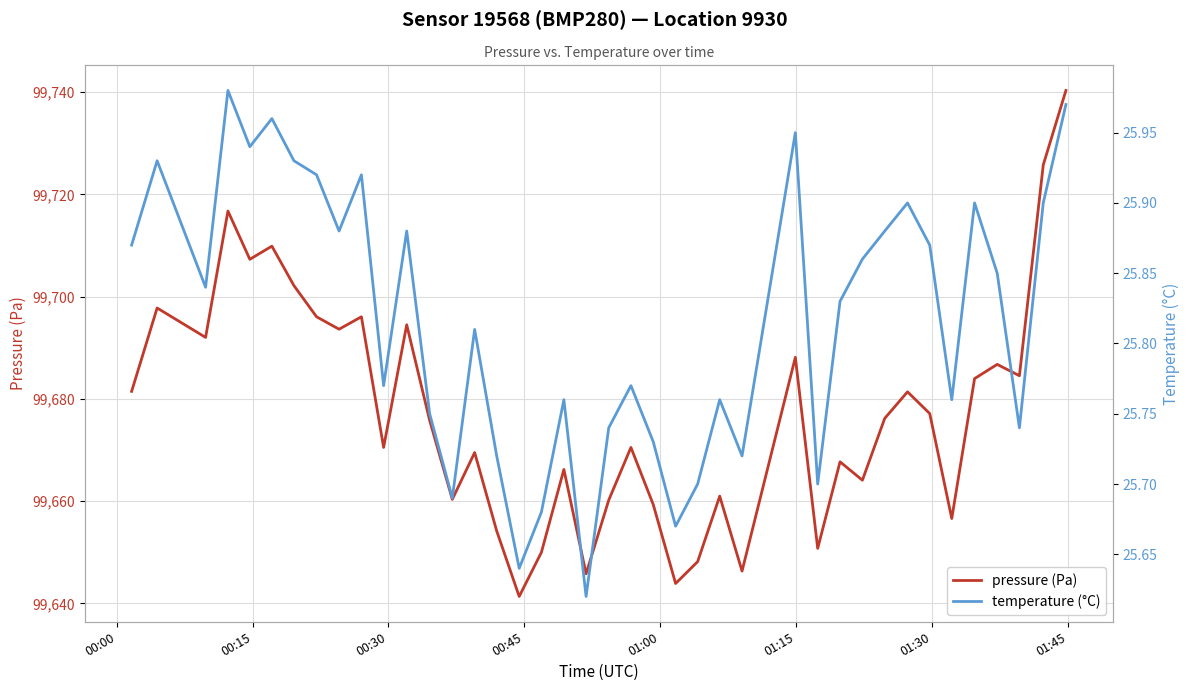

The pressure (Pa) series shows 41337.8 at 9. True or false?

False